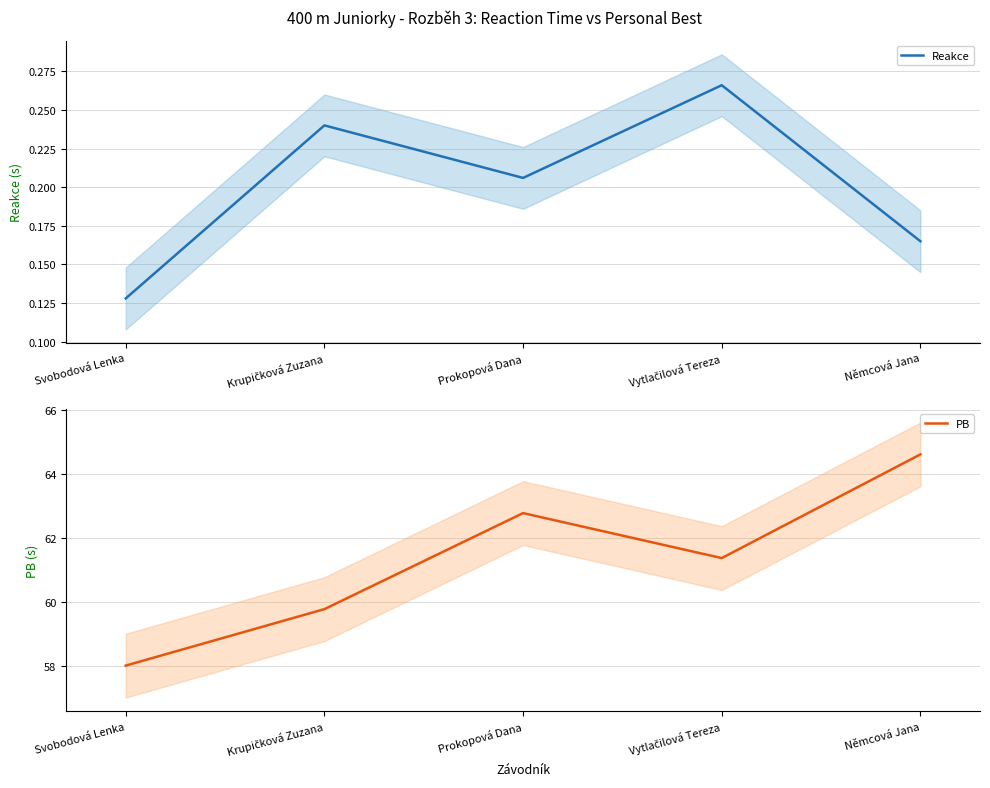

What are all the series names shown in the legend?

Reakce, PB